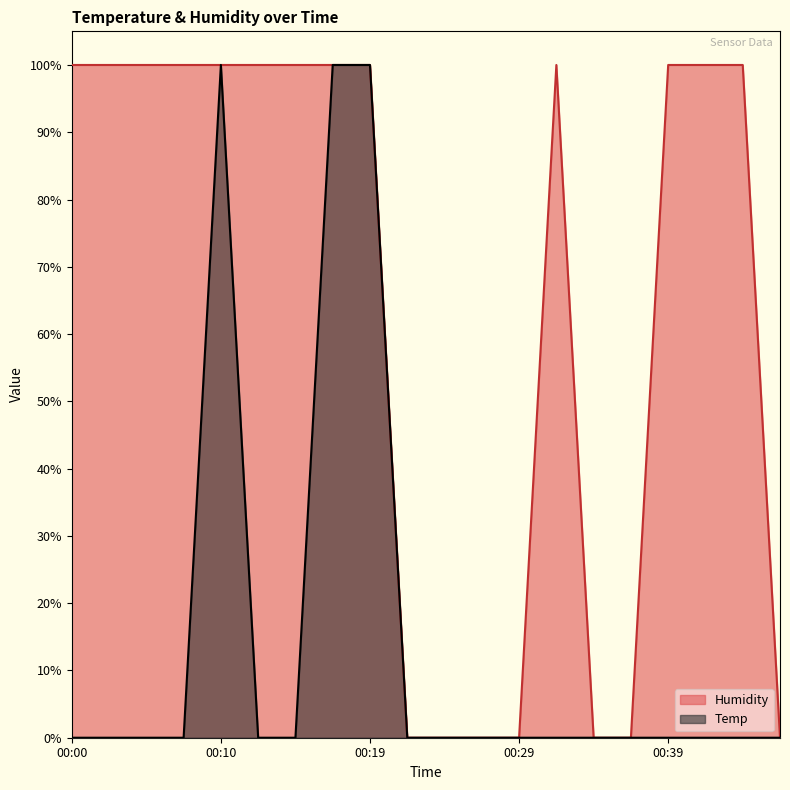

Which category has the highest value in the Temp series?

00:10